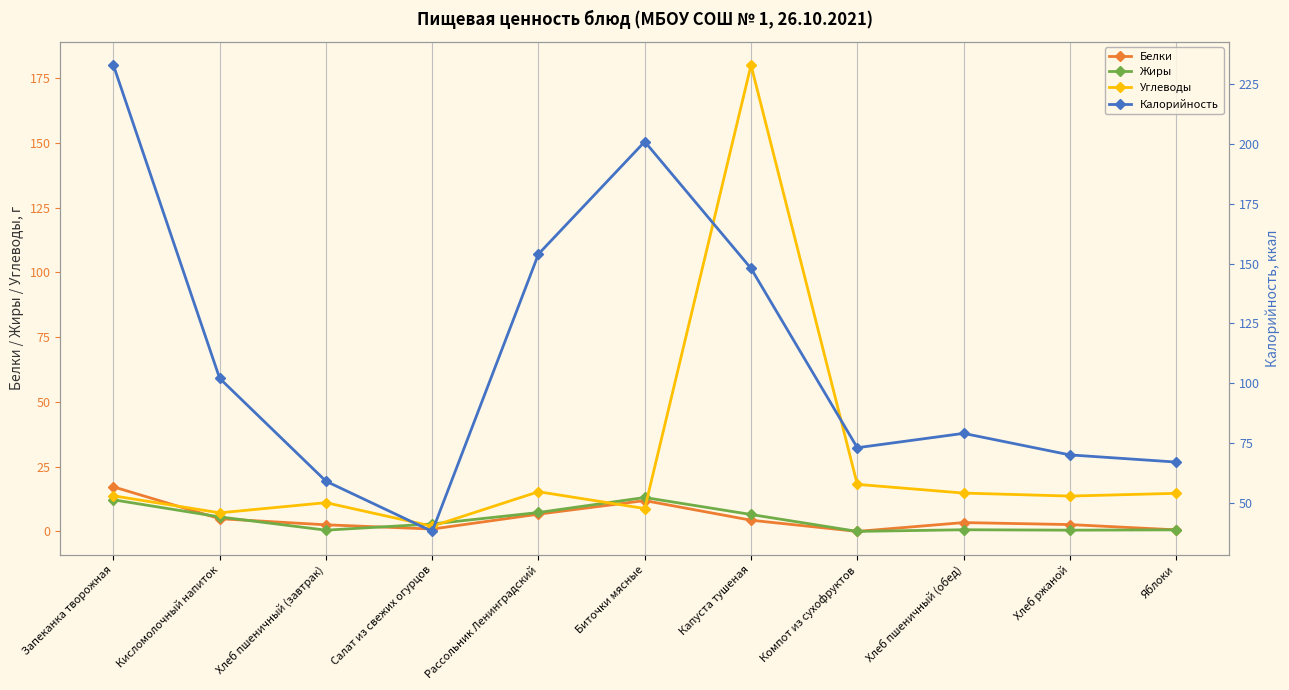

What is the label of the 8th point from the right?

Салат из свежих огурцов